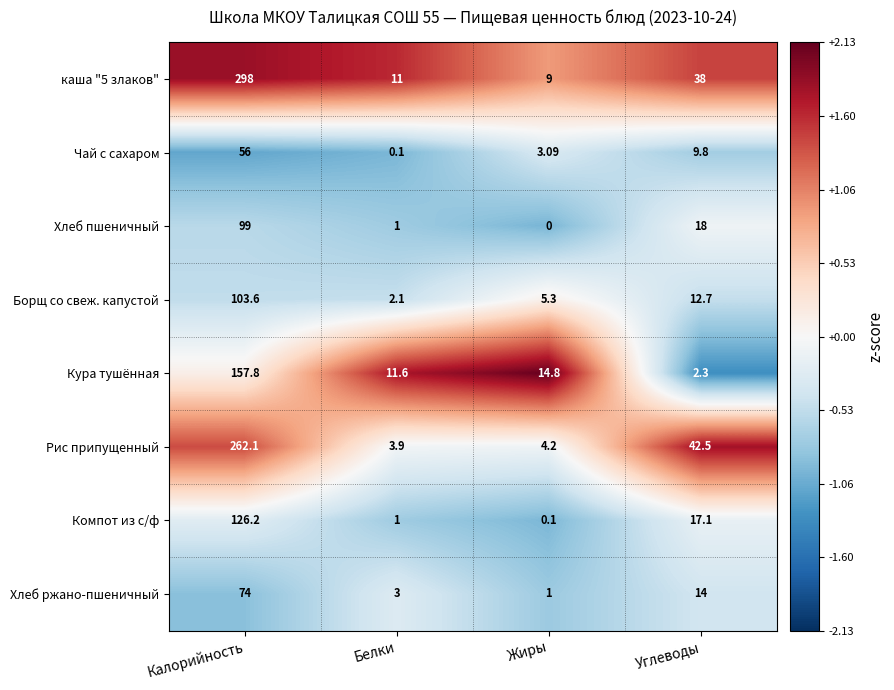

Rank the categories by каша "5 злаков" value from lowest to highest.

Жиры, Белки, Углеводы, Калорийность